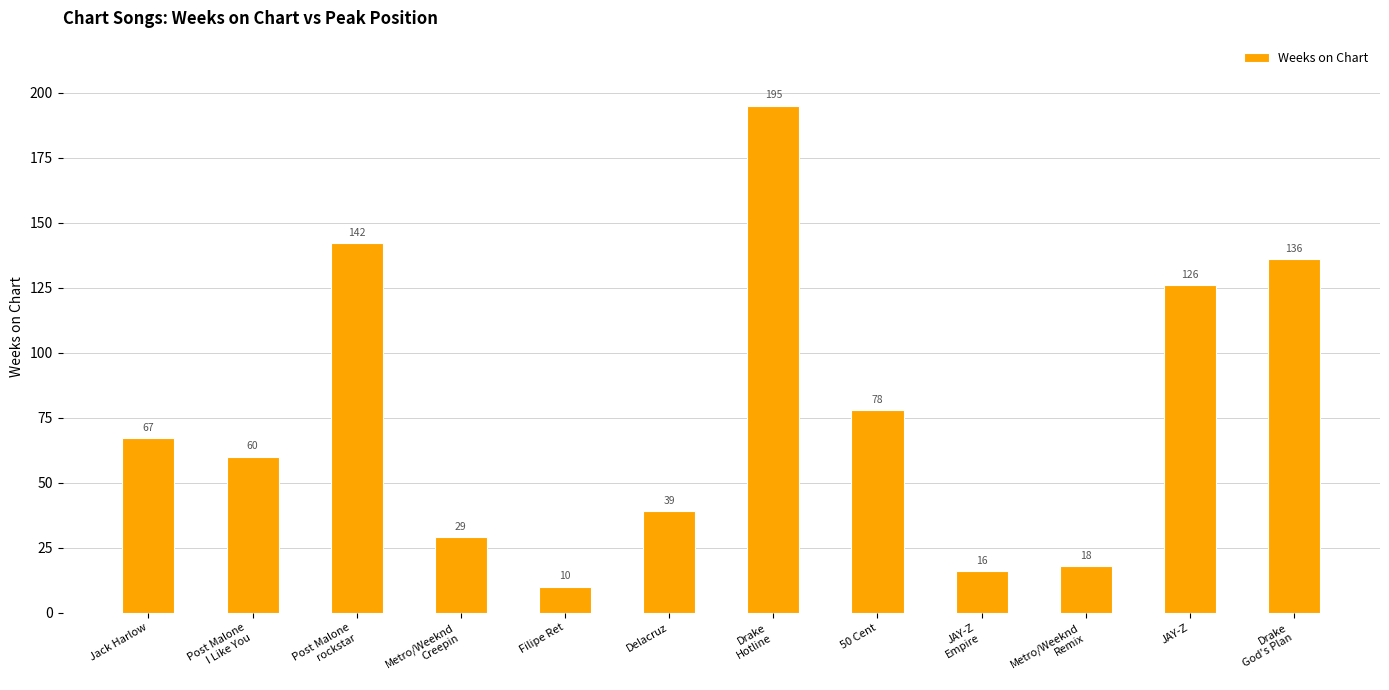

The chart shows a value of 133 at Drake
Hotline. True or false?

False